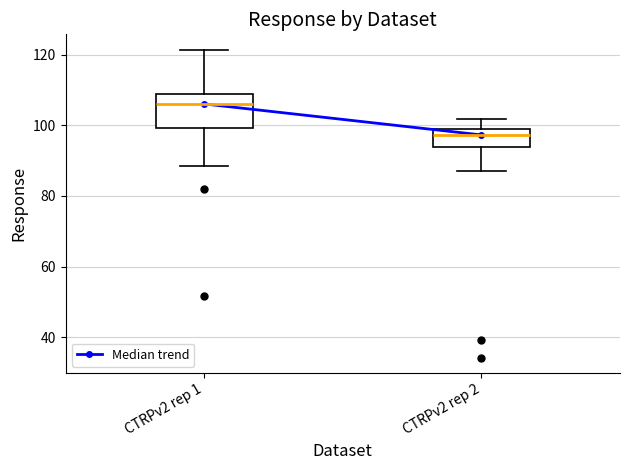

Comparing the boxes themselves (not the whiskers), which one is the tallest?

CTRPv2 rep 1